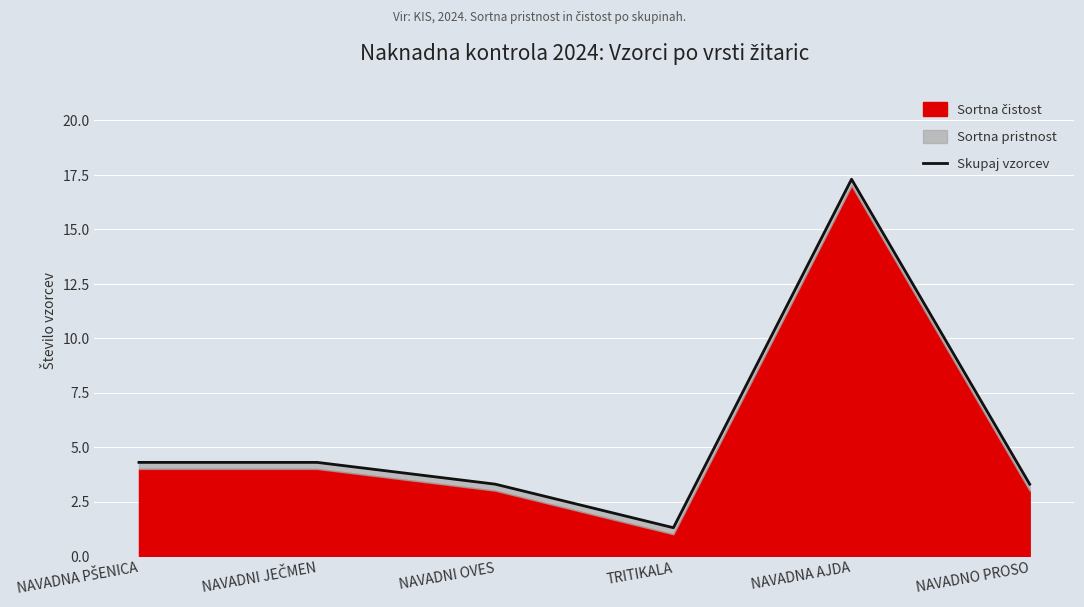

Is it true that the value at TRITIKALA is 1.3?

True